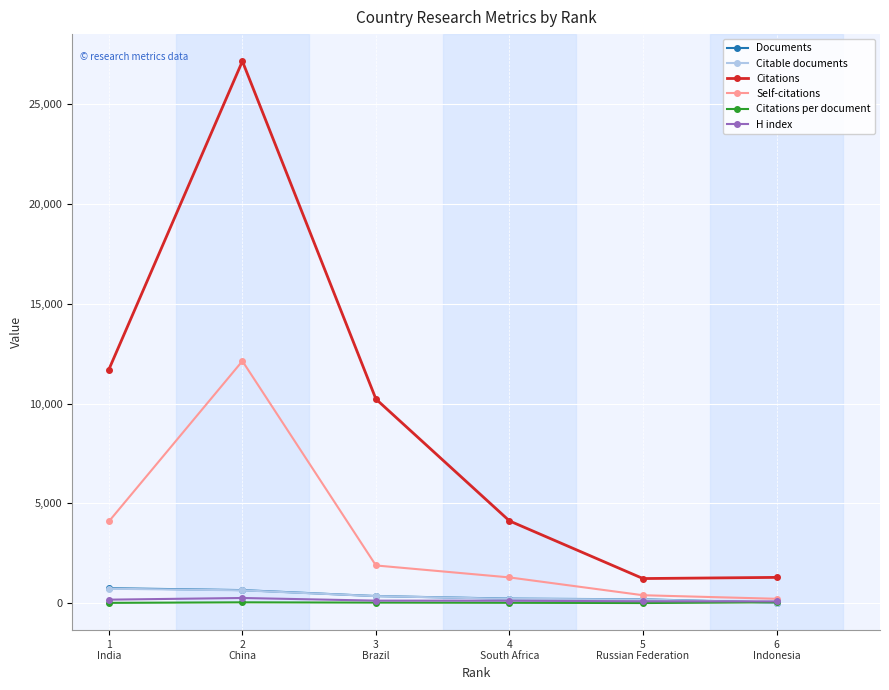

True or false: Citations and H index intersect in this chart.

False